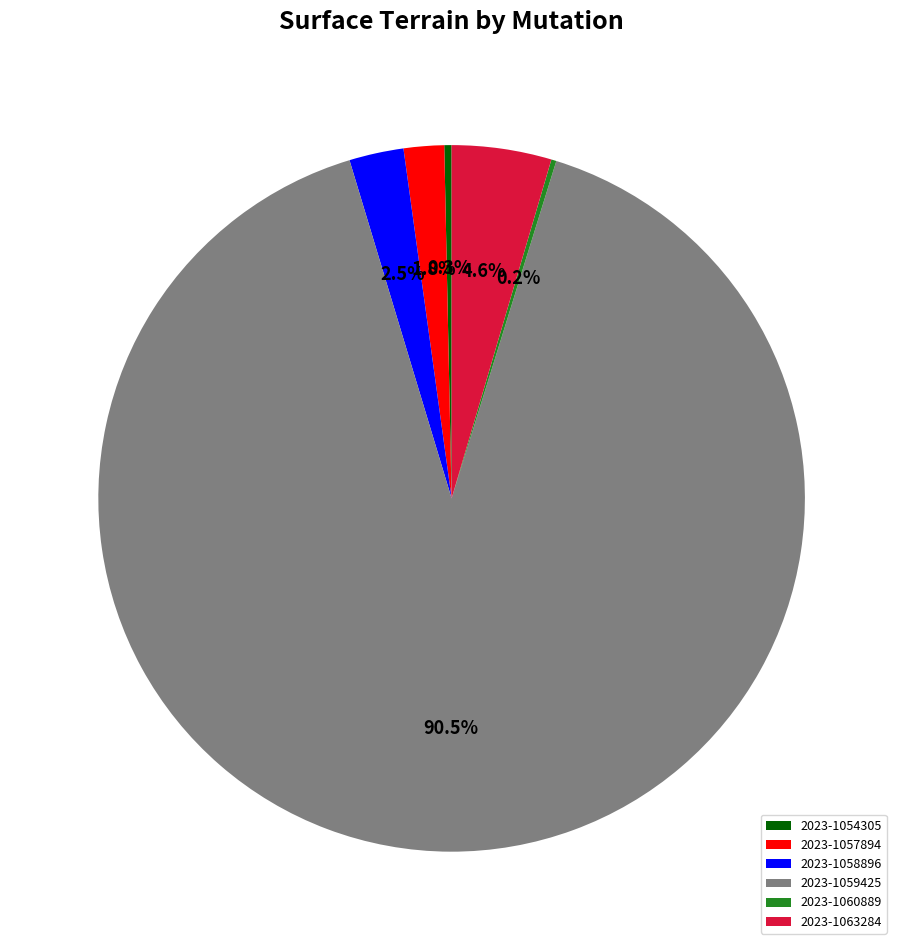

To the nearest percent, what is the difference between the largest and smallest slice percentages?

90%